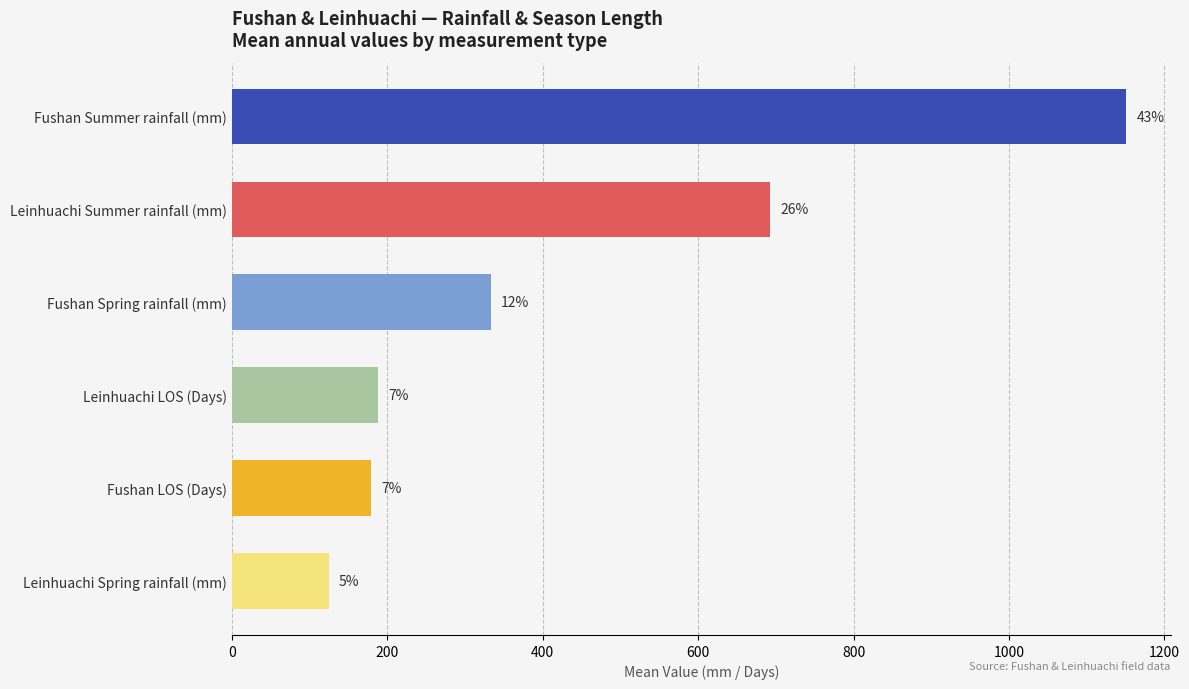

Are the bars horizontal?

Yes